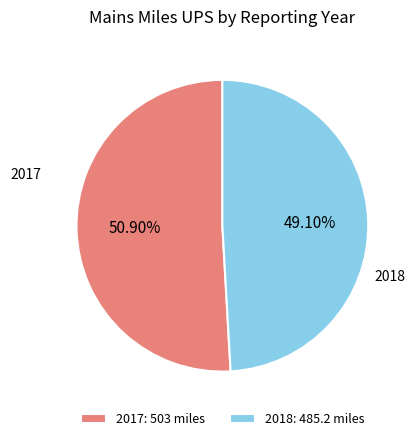

To the nearest percent, what is the combined percentage of 2018 and 2017?

100%